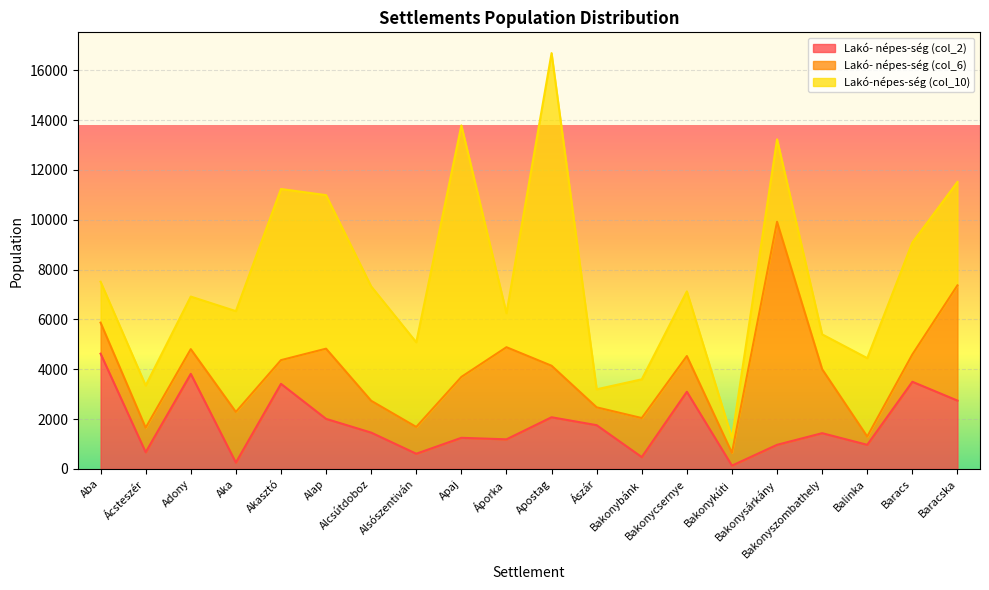

True or false: Lakó- népes-ség (col_2) and Lakó-népes-ség (col_10) intersect in this chart.

True